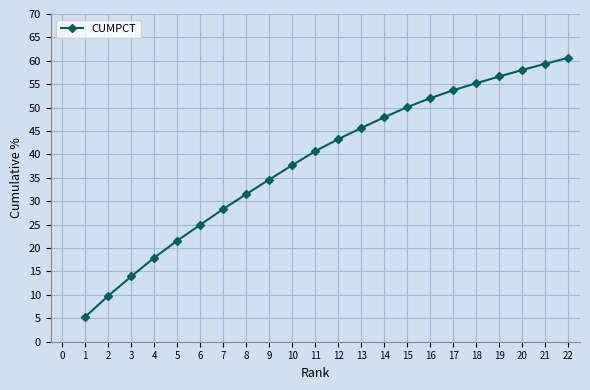

Where does the data first go above 43?

12